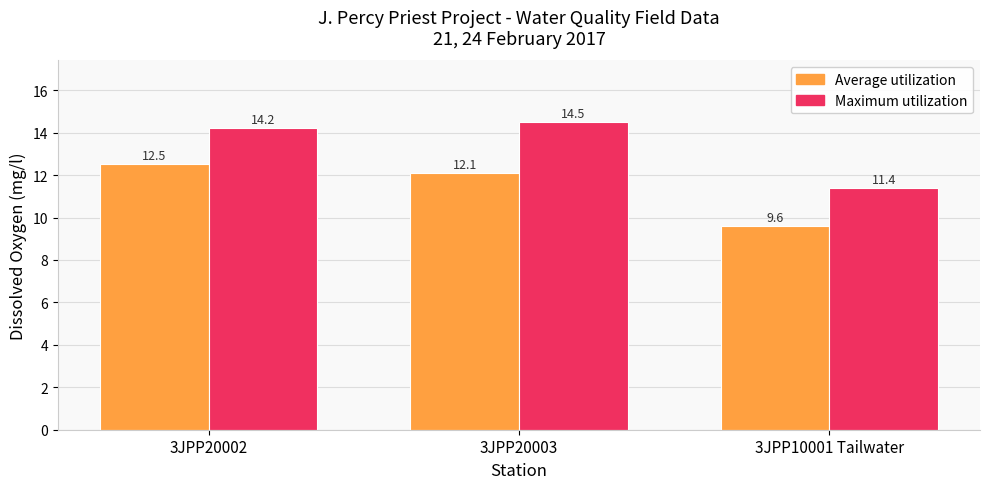

Which series has the largest range (max minus min)?

Maximum utilization